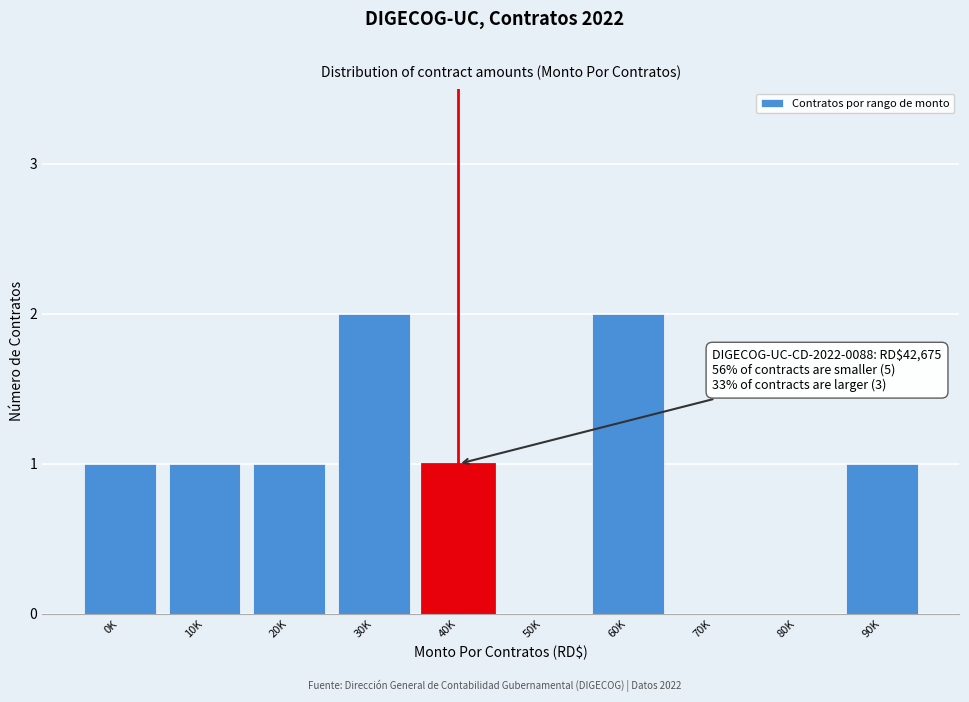

Reading left to right, extract all data points from this chart.

0K=1	10K=1	20K=1	30K=2	40K=1	50K=0	60K=2	70K=0	80K=0	90K=1